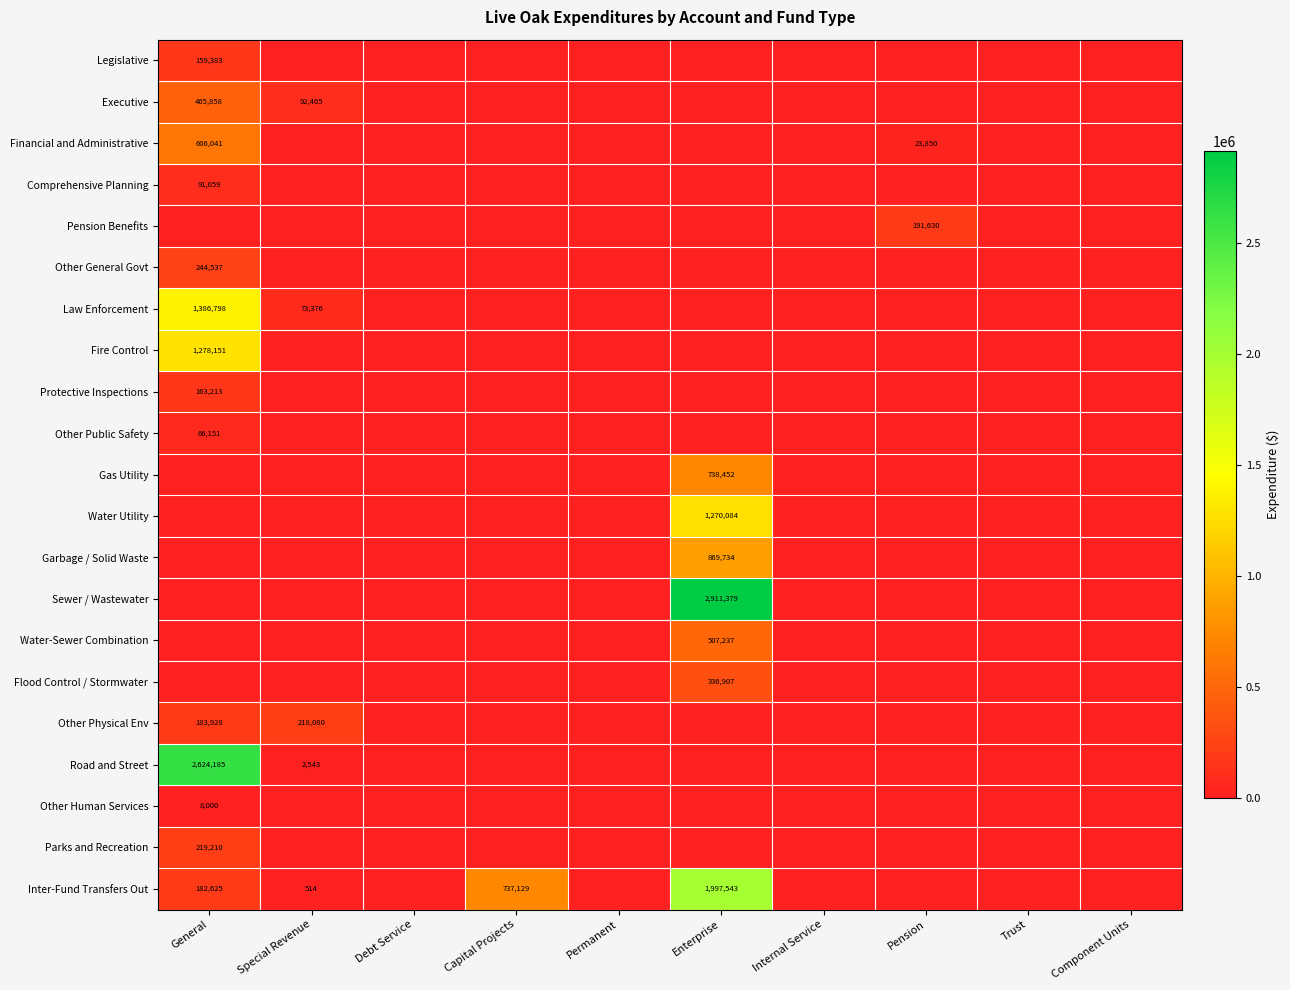

At which category is the sum across all series the highest?

Enterprise